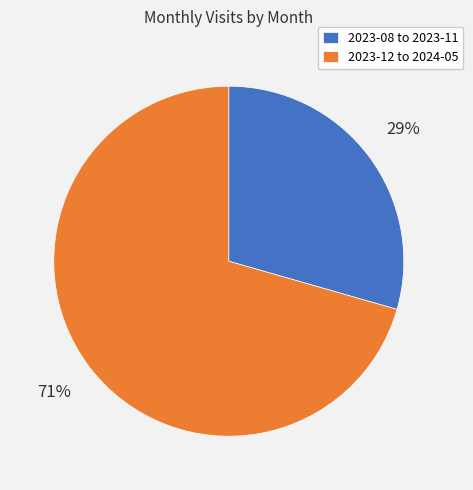

Which category has the biggest portion of the pie?

2023-12 to 2024-05